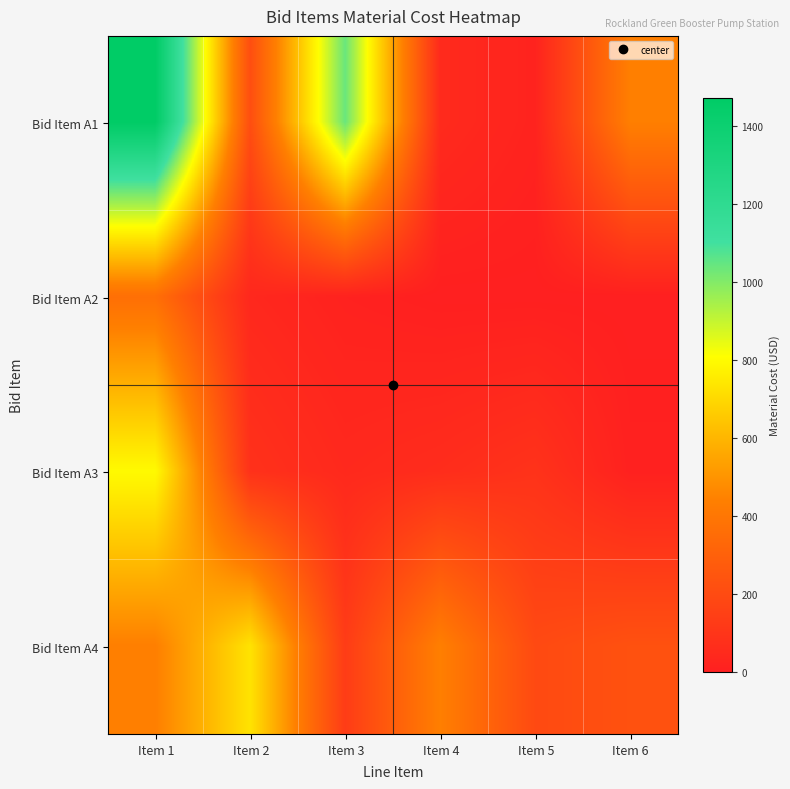

At Item 3, list the series in order from smallest to largest.

Bid Item A2, Bid Item A3, Bid Item A4, Bid Item A1